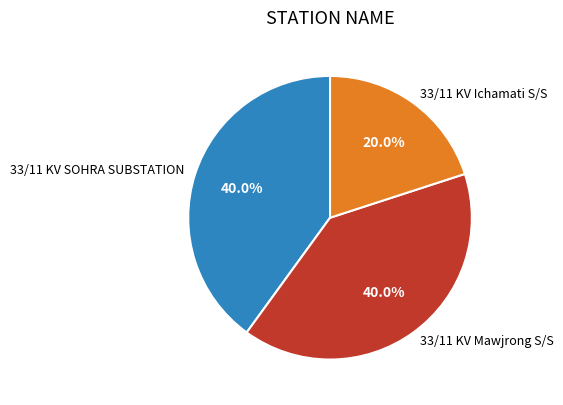

What percentage is the 33/11 KV Ichamati S/S slice, to the nearest percent?

20%